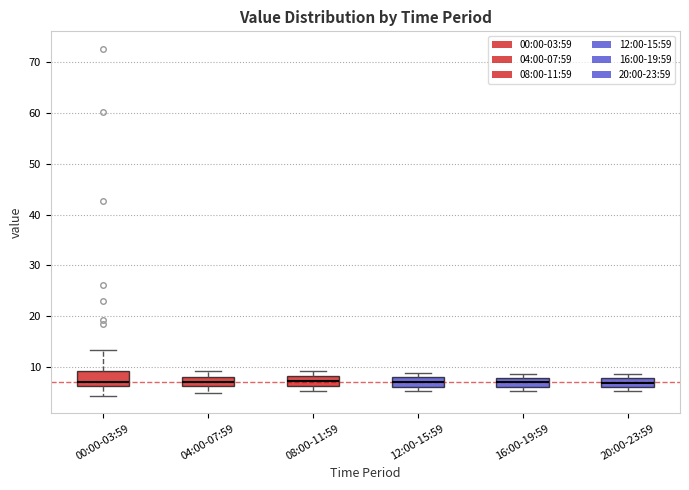

Where is the lower edge of the box for 20:00-23:59 on the y-axis? The values are not printed on the chart, so give them approximately, as read against the axis.

6